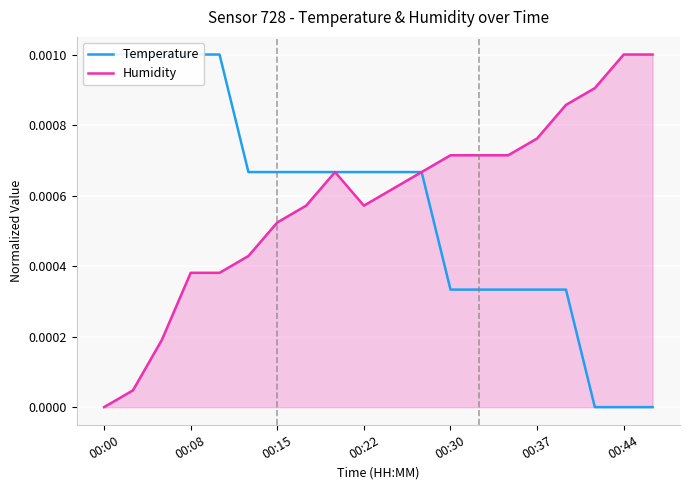

True or false: Temperature and Humidity cross at least once.

True